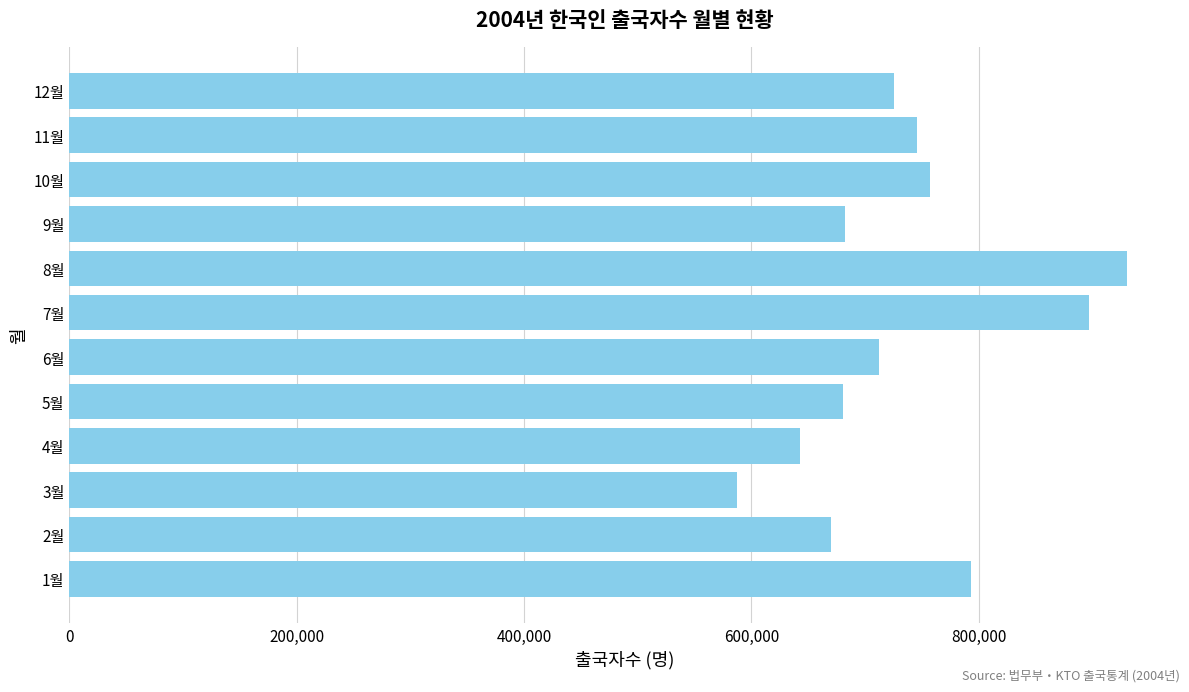

The value at 10월 is 757538. True or false?

True